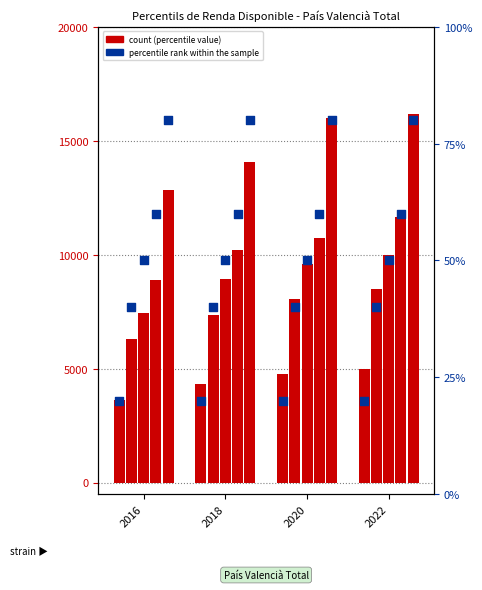

Is the value of Percentil 80 at 2016 greater than the value of Mediana at 2020?

Yes